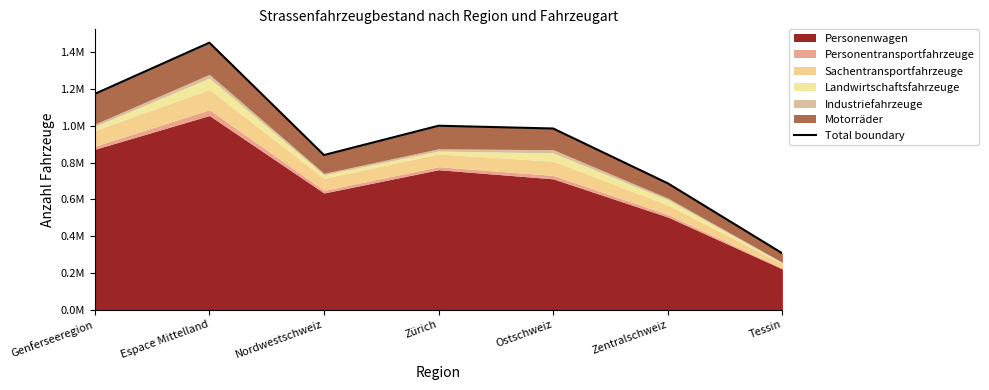

What is the difference between the second highest and minimum values?

866859